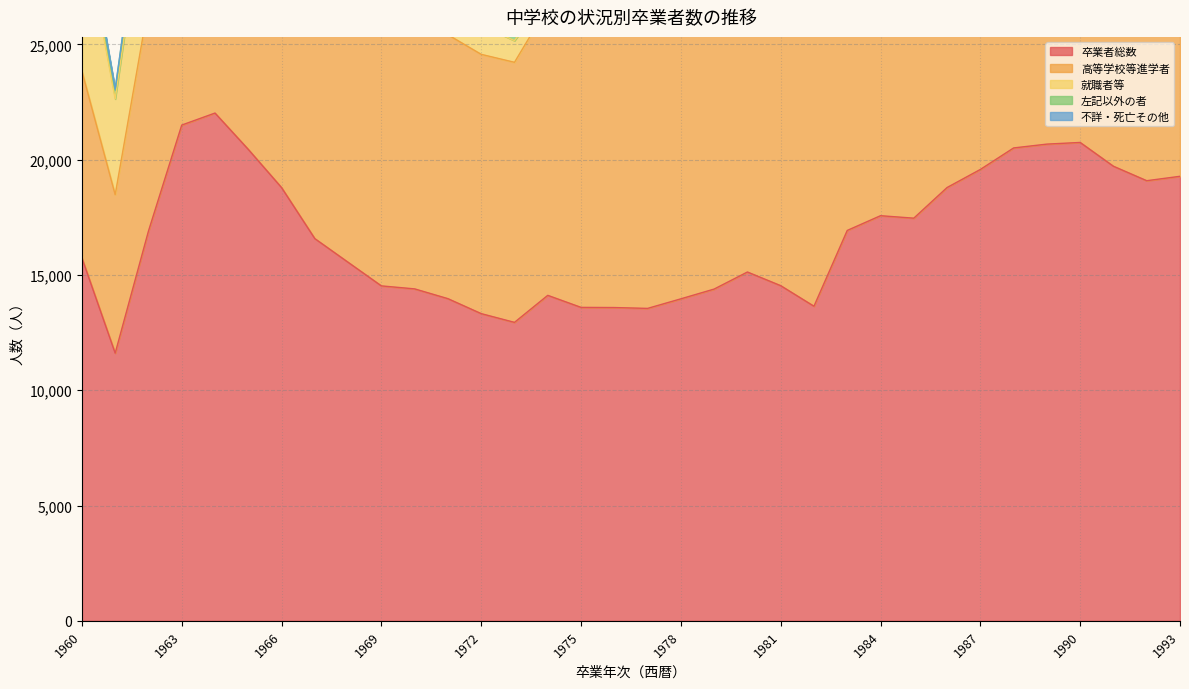

Reading right to left, transcribe all the data shown in this chart.

卒業者総数: 1993=19279	1992=19088	1991=19715	1990=20747	1989=20675	1988=20509	1987=19576	1986=18792	1985=17463	1984=17570	1983=16931	1982=13644	1981=14536	1980=15128	1979=14388	1978=13965	1977=13550	1976=13587	1975=13594	1974=14116	1973=12944	1972=13323	1971=13972	1970=14396	1969=14526	1968=15550	1967=16576	1966=18790	1965=20447	1964=22022	1963=21501	1962=16903	1961=11609	1960=15738
高等学校等進学者: 1993=18662	1992=18423	1991=18882	1990=19905	1989=19753	1988=19554	1987=18640	1986=17703	1985=16357	1984=16448	1983=15486	1982=12684	1981=13543	1980=14009	1979=13343	1978=12912	1977=12618	1976=12385	1975=12378	1974=12517	1973=11279	1972=11245	1971=11445	1970=11334	1969=11070	1968=11381	1967=11854	1966=12737	1965=13113	1964=13630	1963=12852	1962=9801	1961=6873	1960=8102
就職者等: 1993=192	1992=231	1991=352	1990=343	1989=372	1988=420	1987=393	1986=542	1985=480	1984=466	1983=525	1982=330	1981=341	1980=346	1979=317	1978=314	1977=273	1976=342	1975=360	1974=519	1973=939	1972=1260	1971=1684	1970=1891	1969=2283	1968=2900	1967=3303	1966=4369	1965=5430	1964=6383	1963=6722	1962=5878	1961=4151	1960=6611
左記以外の者: 1993=167	1992=153	1991=147	1990=163	1989=166	1988=174	1987=143	1986=125	1985=78	1984=79	1983=103	1982=62	1981=54	1980=70	1979=66	1978=64	1977=50	1976=80	1975=740	1974=834	1973=481	1972=515	1971=513	1970=871	1969=877	1968=933	1967=1096	1966=1301	1965=1524	1964=1547	1963=1423	1962=822	1961=398	1960=756
不詳・死亡その他: 1993=1	1992=1	1991=4	1990=3	1989=6	1988=6	1987=2	1986=4	1985=0	1984=4	1983=9	1982=8	1981=10	1980=2	1979=1	1978=2	1977=1	1976=3	1975=4	1974=7	1973=6	1972=14	1971=10	1970=20	1969=10	1968=12	1967=42	1966=39	1965=43	1964=48	1963=202	1962=97	1961=36	1960=46